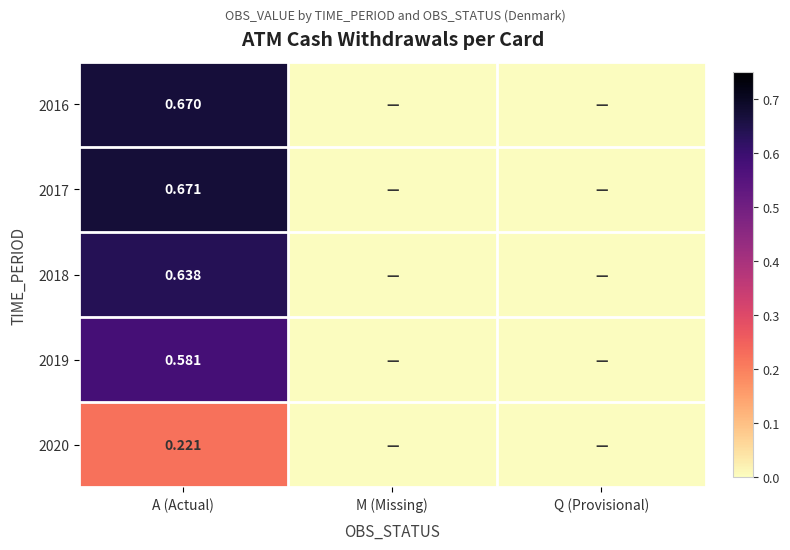

How many categories are shown in the chart?

3